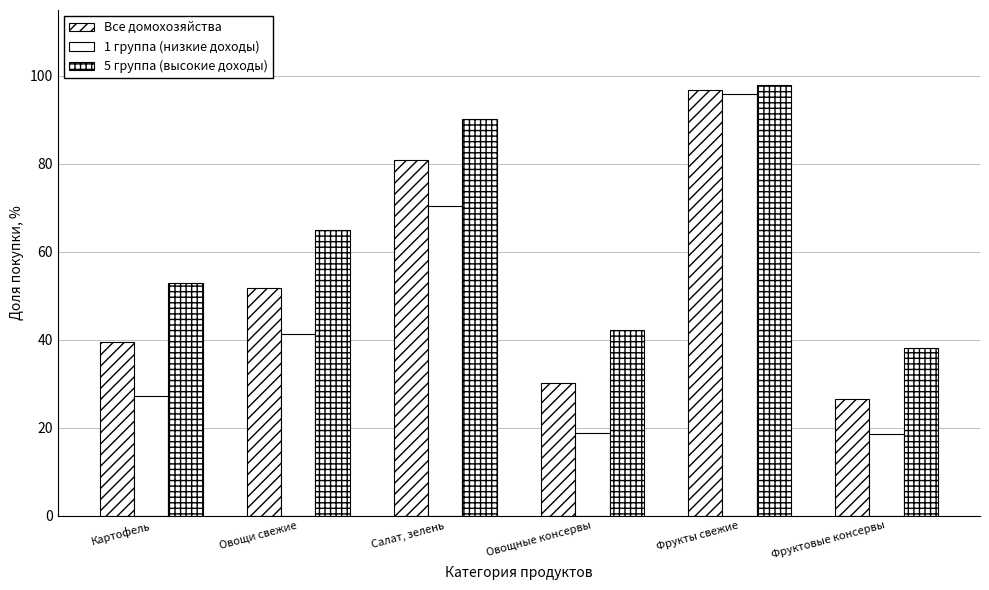

What is the highest value of the 1 группа (низкие доходы) series?

95.9